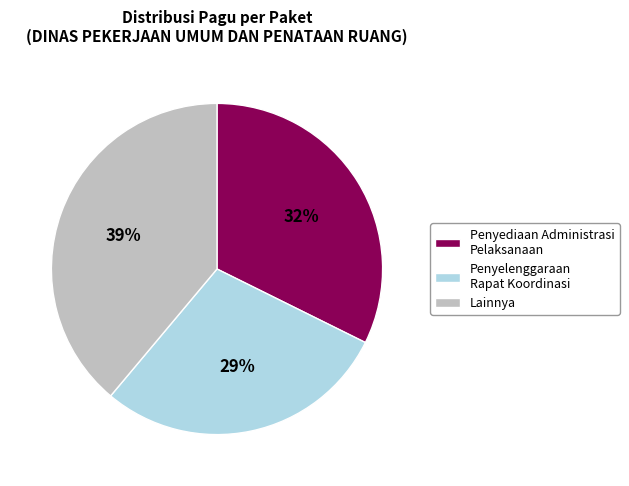

Is it true that Penyediaan Administrasi Pelaksanaan is 42% of the pie?

False